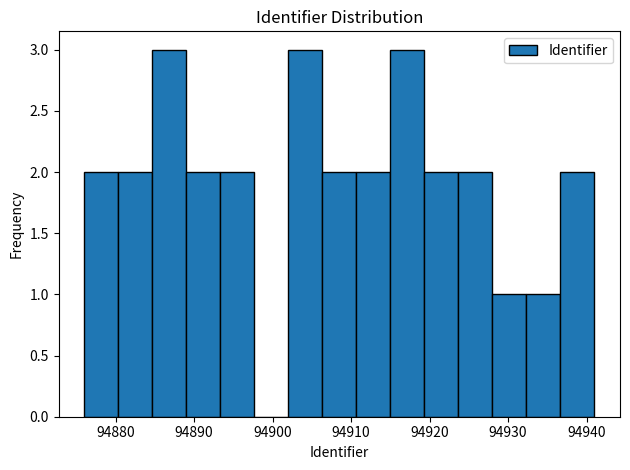

How tall is the bar that spans 94915 to 94919 on the x-axis? Neither the bar edges nor the heights are printed on the chart, so give them approximately, as read against the axes.

3